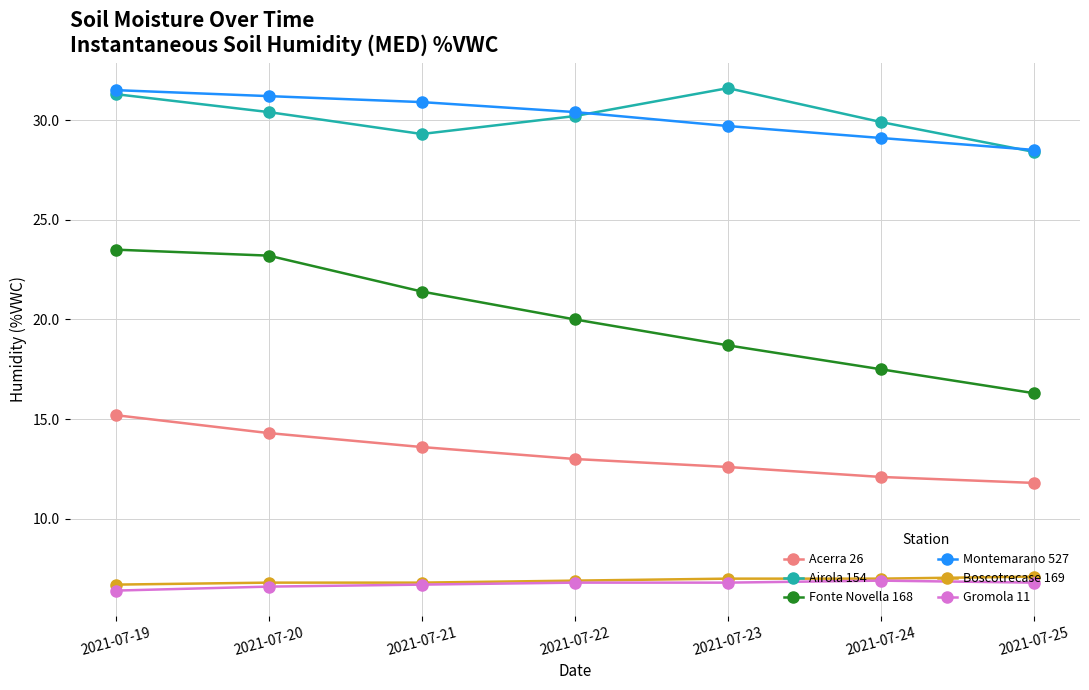

At which label does Fonte Novella 168 reach its minimum?

2021-07-25